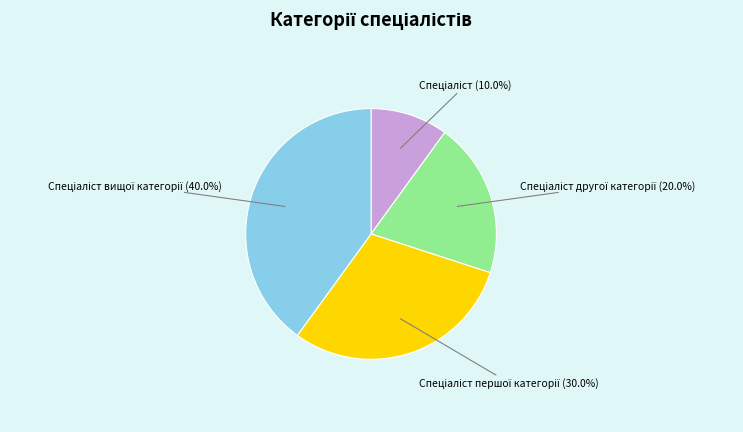

Is there any slice that represents more than half of the pie?

No